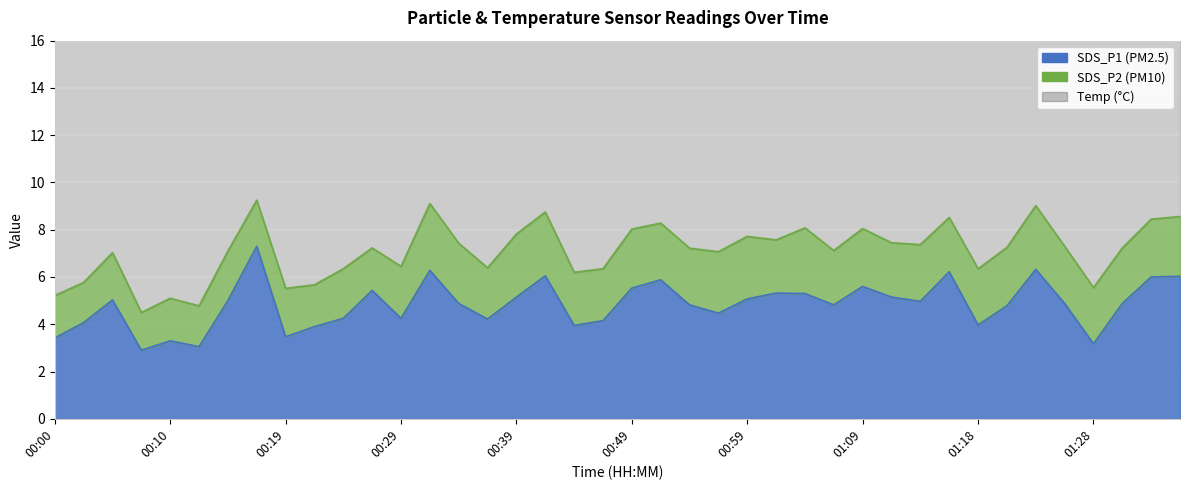

Which series changed the most between 00:39 and 01:28?

SDS_P1